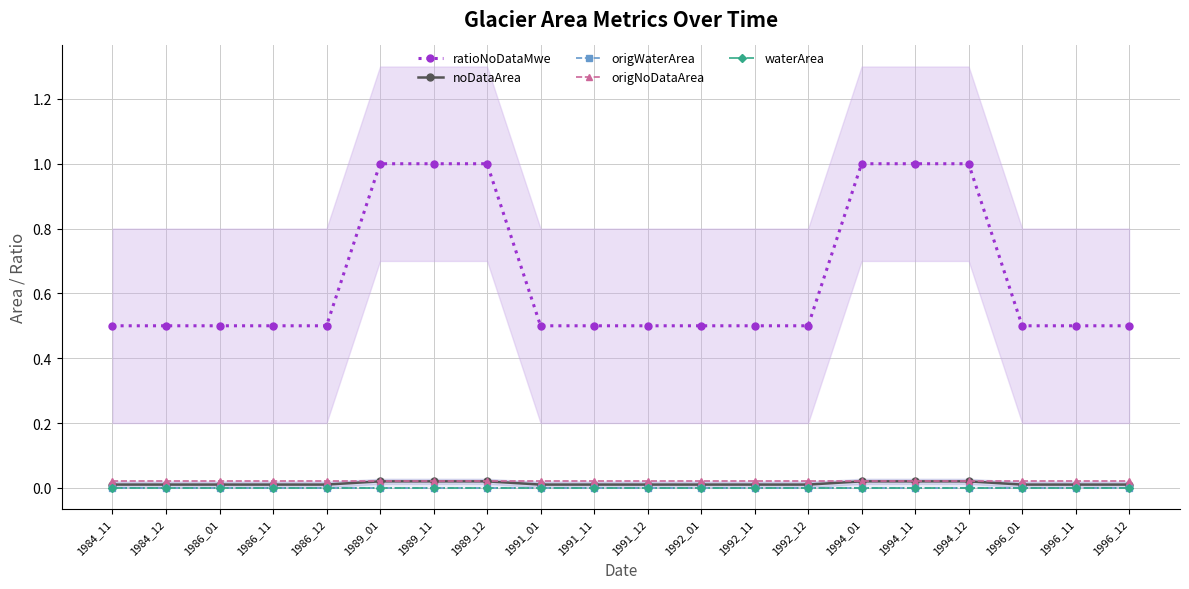

Reading left to right, list all the values displayed in this chart.

ratioNoDataMwe: 0.5	0.5	0.5	0.5	0.5	1.0	1.0	1.0	0.5	0.5	0.5	0.5	0.5	0.5	1.0	1.0	1.0	0.5	0.5	0.5
noDataArea: 0.0	0.0	0.0	0.0	0.0	0.0	0.0	0.0	0.0	0.0	0.0	0.0	0.0	0.0	0.0	0.0	0.0	0.0	0.0	0.0
origWaterArea: 0.0	0.0	0.0	0.0	0.0	0.0	0.0	0.0	0.0	0.0	0.0	0.0	0.0	0.0	0.0	0.0	0.0	0.0	0.0	0.0
origNoDataArea: 0.0	0.0	0.0	0.0	0.0	0.0	0.0	0.0	0.0	0.0	0.0	0.0	0.0	0.0	0.0	0.0	0.0	0.0	0.0	0.0
waterArea: 0.0	0.0	0.0	0.0	0.0	0.0	0.0	0.0	0.0	0.0	0.0	0.0	0.0	0.0	0.0	0.0	0.0	0.0	0.0	0.0